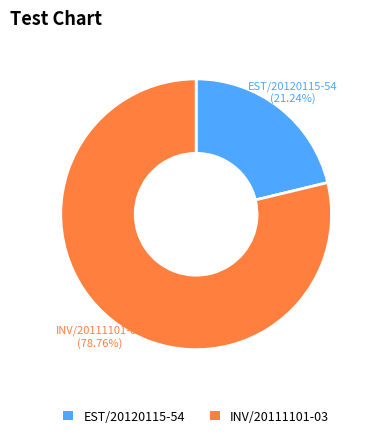

Is the sum of INV/20111101-03 and EST/20120115-54 greater than half?

Yes